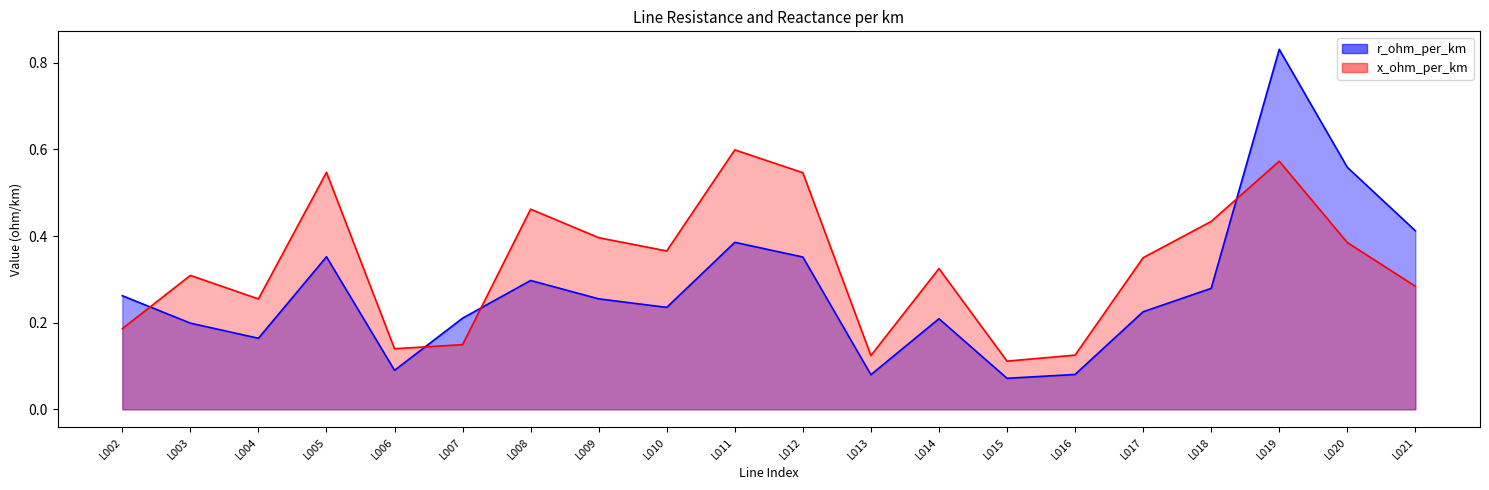

At which label does x_ohm_per_km reach its minimum?

L015